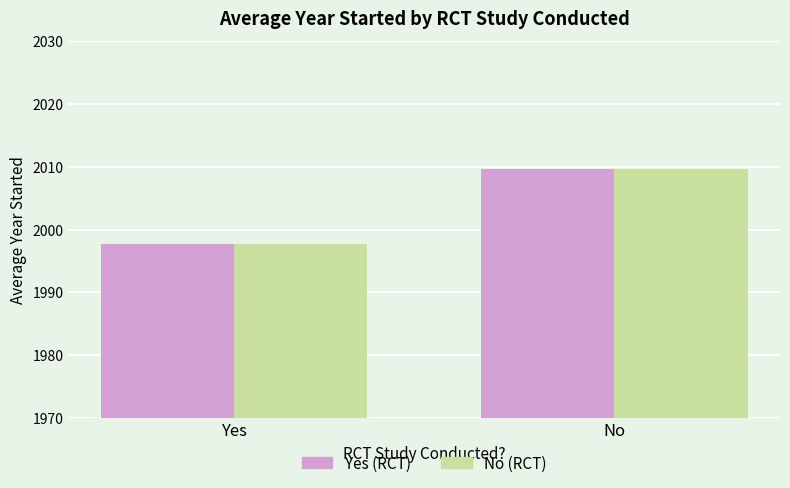

Reading right to left, what are all the values shown in this chart?

Yes (RCT): 2009.6	1997.8
No (RCT): 2009.6	1997.8